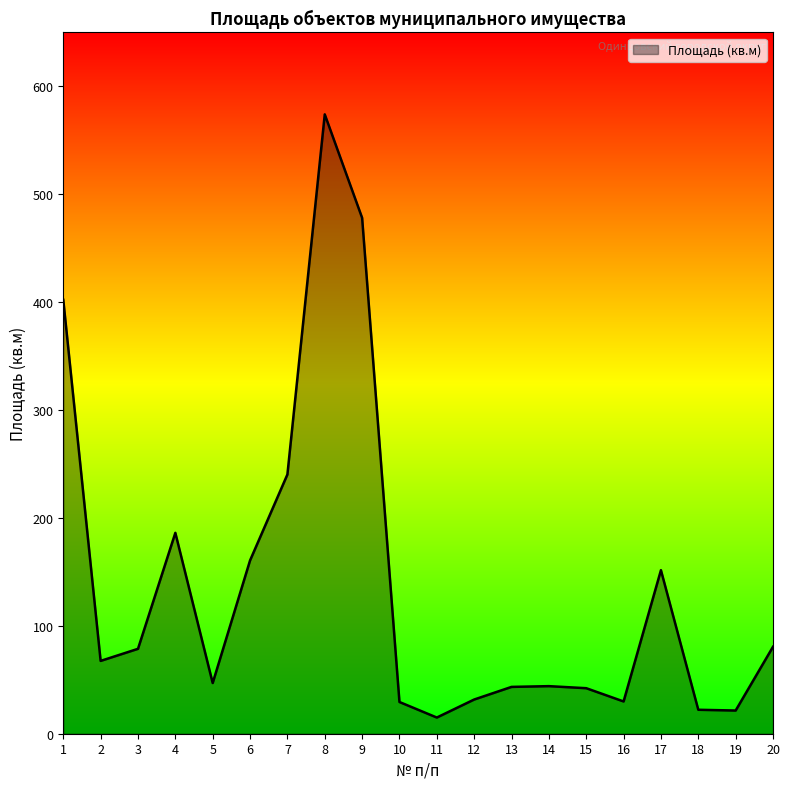

What is the maximum value shown in the chart?

574.1